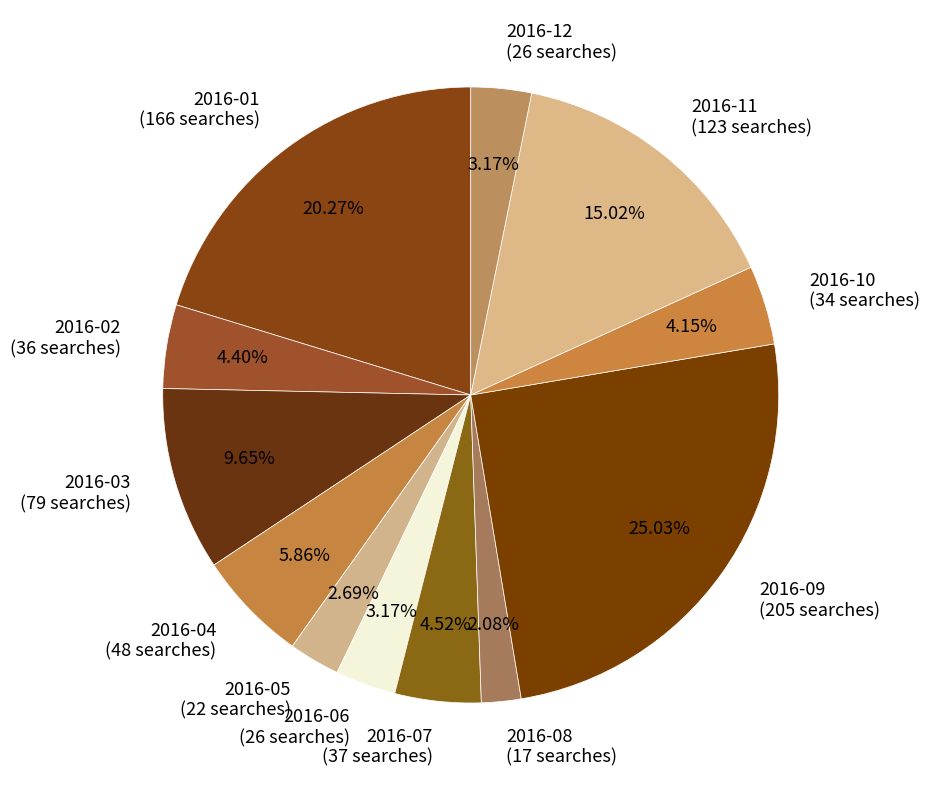

Which slice is the largest?

2016-09